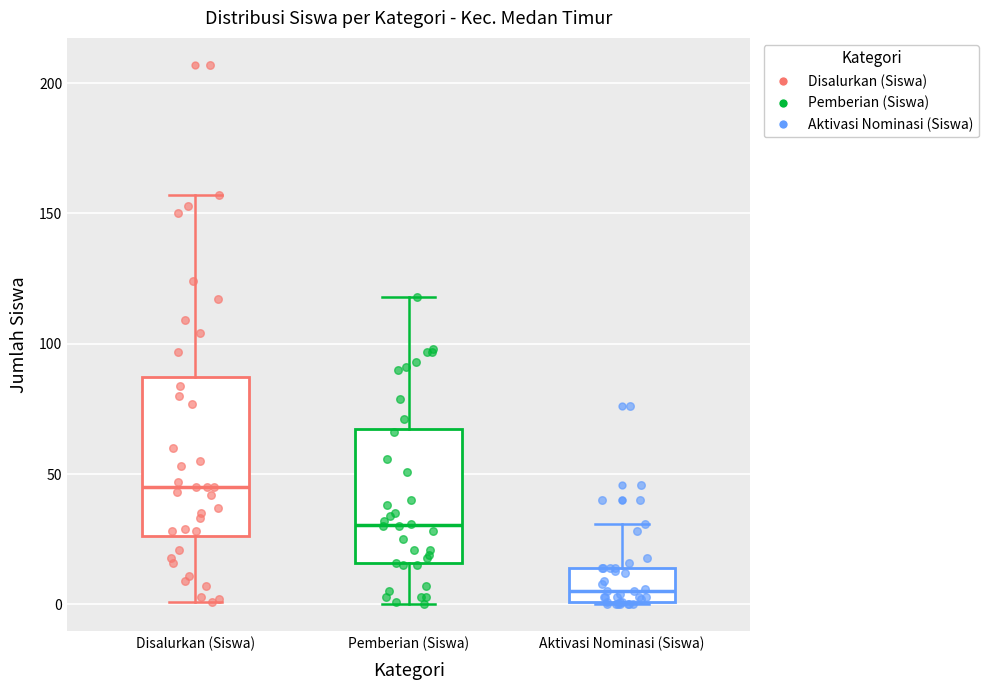

Reading left to right, transcribe this box plot: for each box, give where its median line is, the range the box spans, and where its two whiskers end, as read against the y-axis. The values are not printed on the chart, so give them approximately, as read against the axis.

Disalurkan (Siswa): median 45, box 25 to 85, whiskers 0 to 155
Pemberian (Siswa): median 30, box 15 to 65, whiskers 0 to 120
Aktivasi Nominasi (Siswa): median 5, box 0 to 15, whiskers 0 to 30